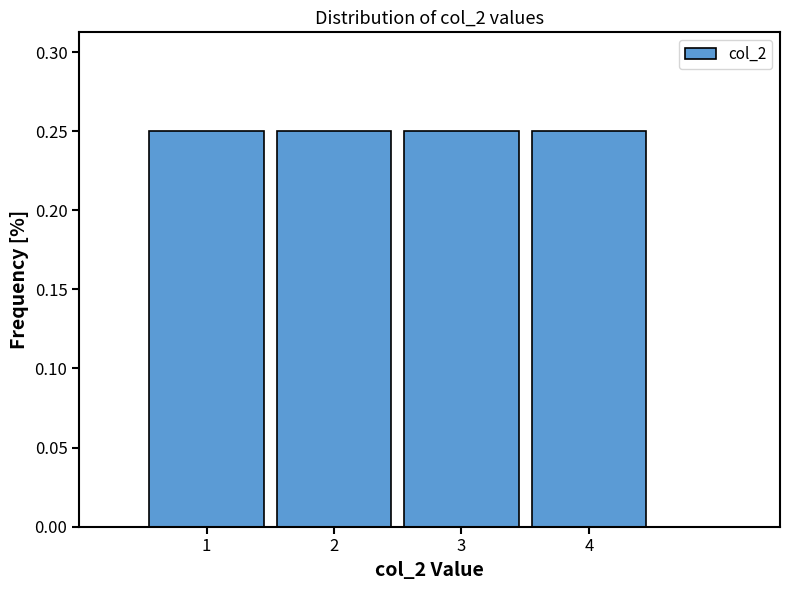

How tall is the bar that spans 1.5 to 2.5 on the x-axis? The values are not printed on the chart, so give them approximately, as read against the axis.

0.25